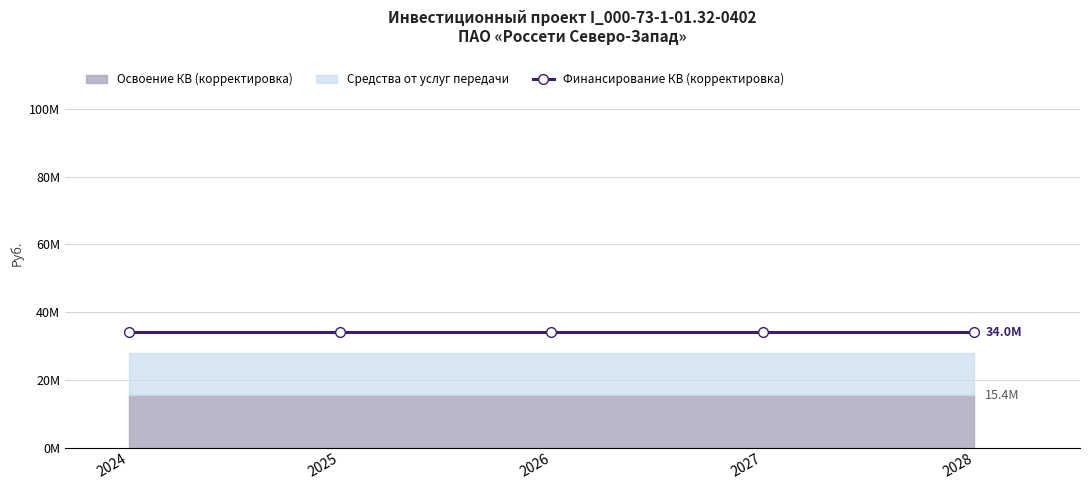

Which series has the largest total across all categories?

Финансирование (корректировка)